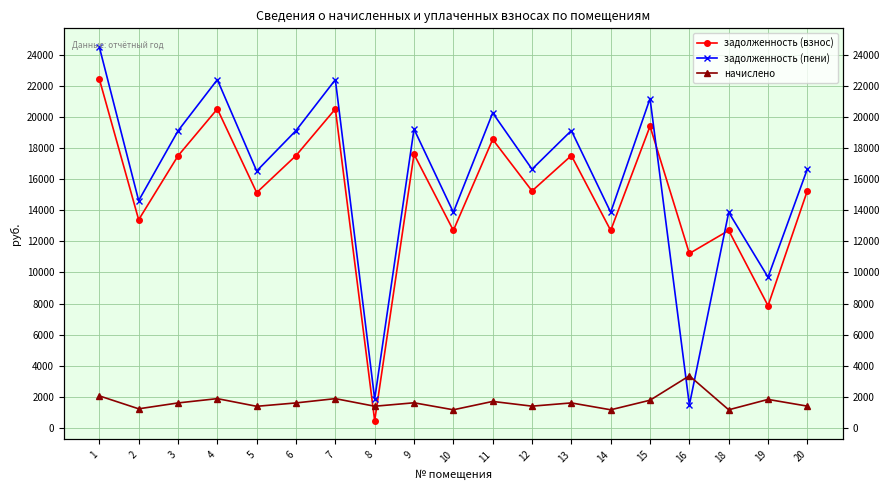

How many values in the задолженность (пени) series exceed 16659?

10